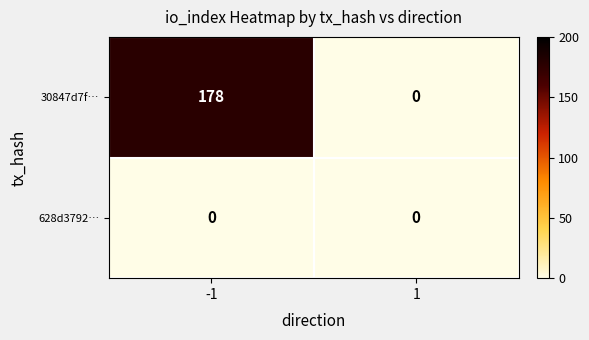

Is it true that 628d3792… equals 0 at -1?

True